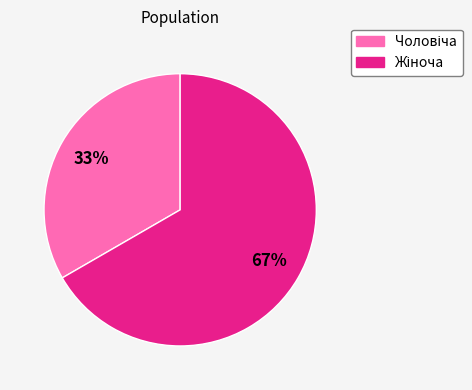

Does any single category account for the majority?

Yes